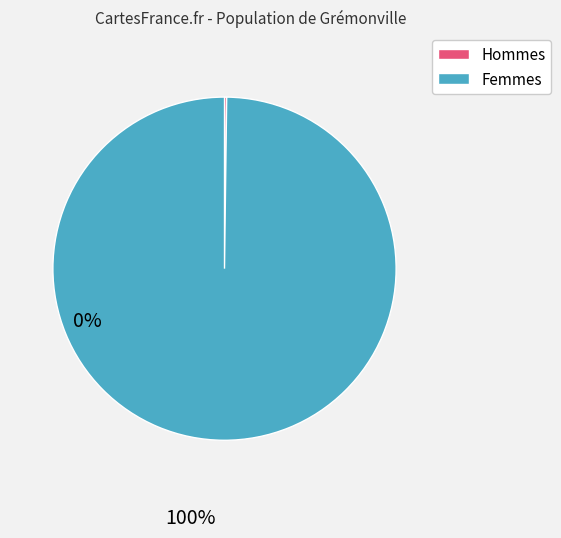

What is the majority slice?

Femmes